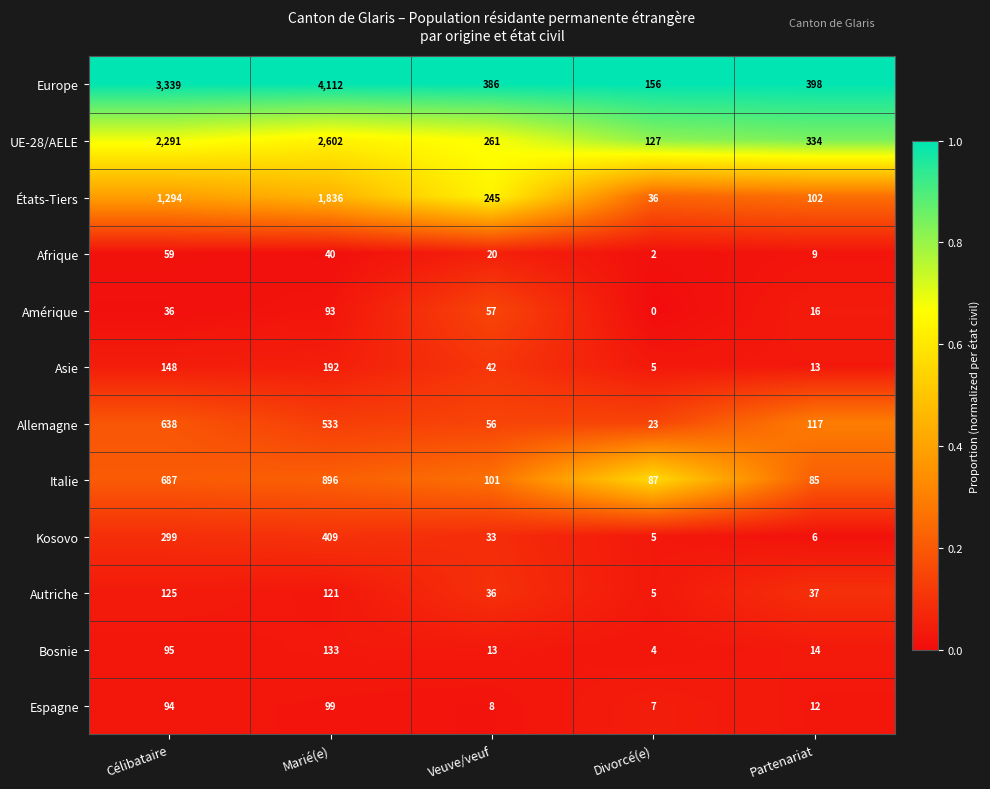

At which category is the sum across all series the highest?

Marié(e)